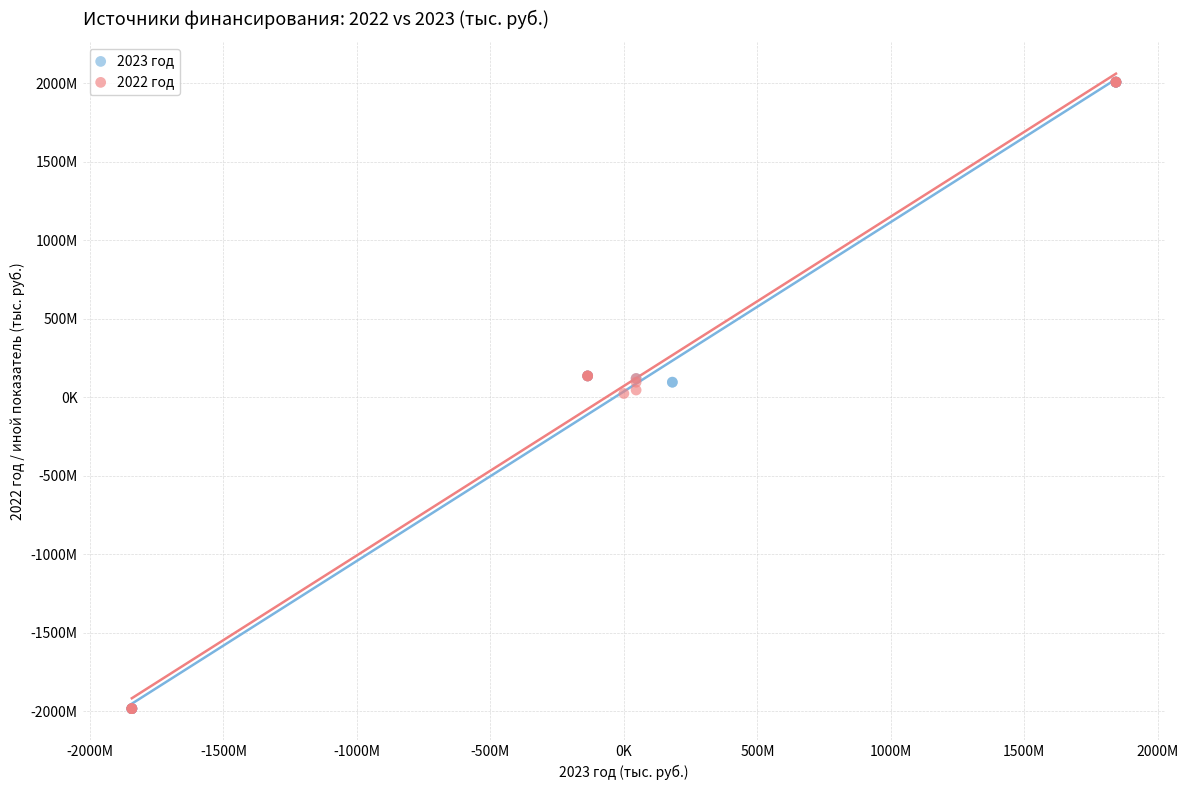

What are all the series names shown in the legend?

2023 год, 2022 год